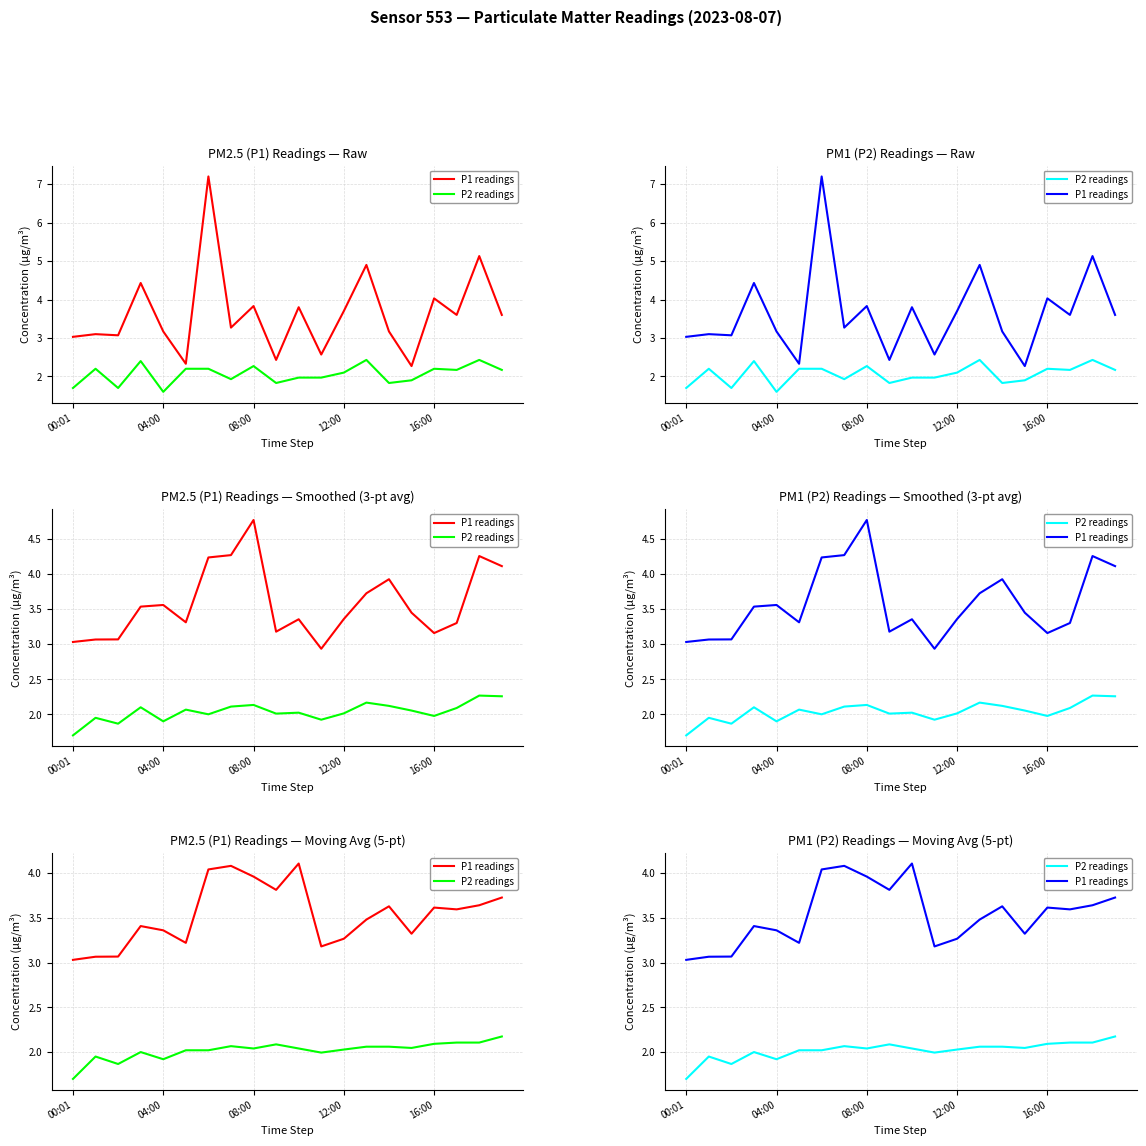

Is it true that P2 readings equals 1.7 at 00:01?

True